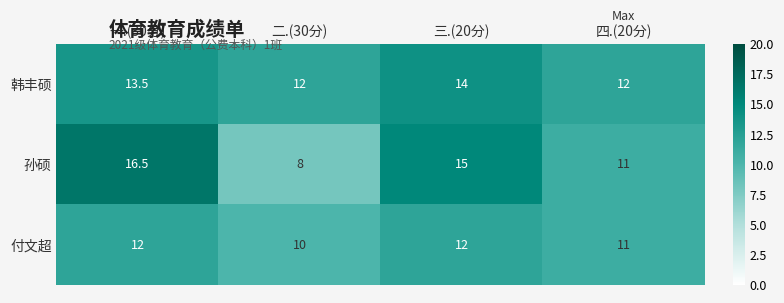

What is the difference between the highest and lowest values at 二.(30分)?

4.0